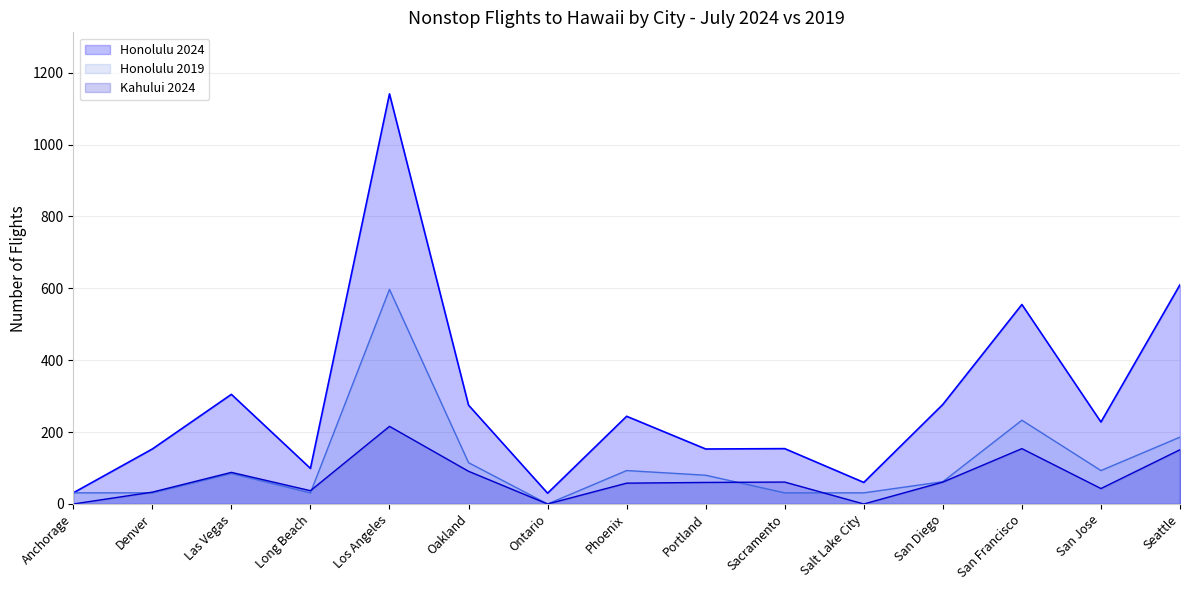

What is the value of the Honolulu 2024 point at the 3rd from the left?

305